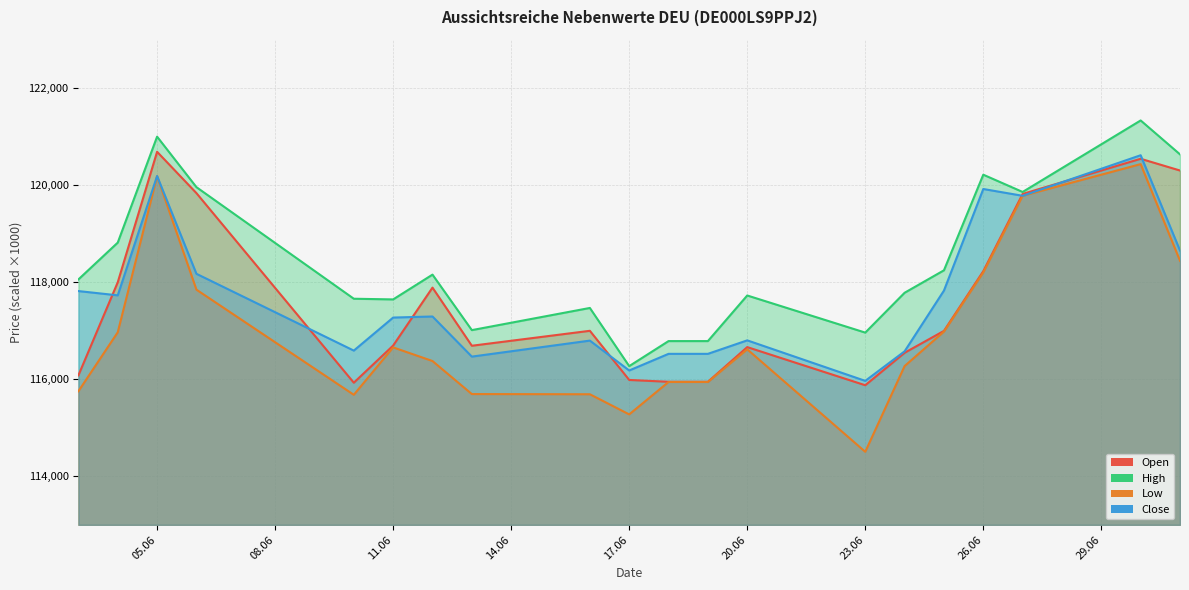

At which category does the chart reach its peak across all series?

30.06.2025